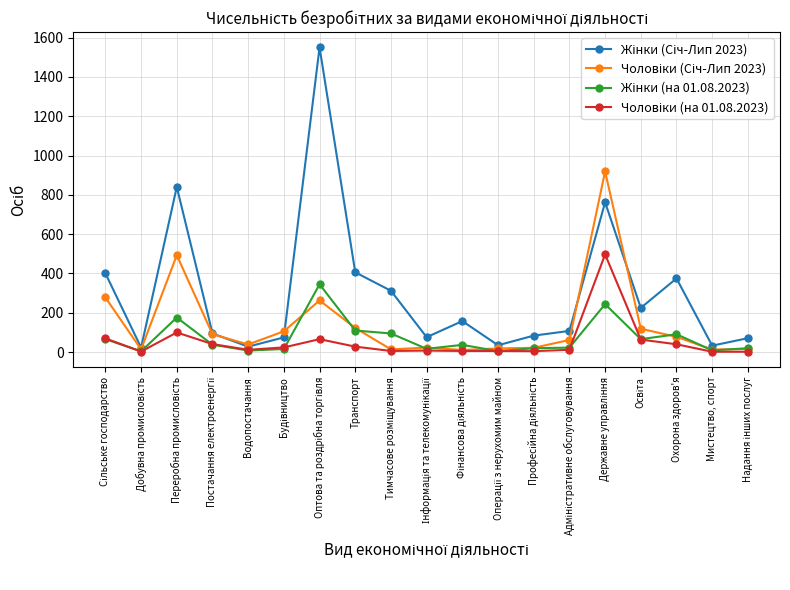

What is the greatest value displayed?

1550